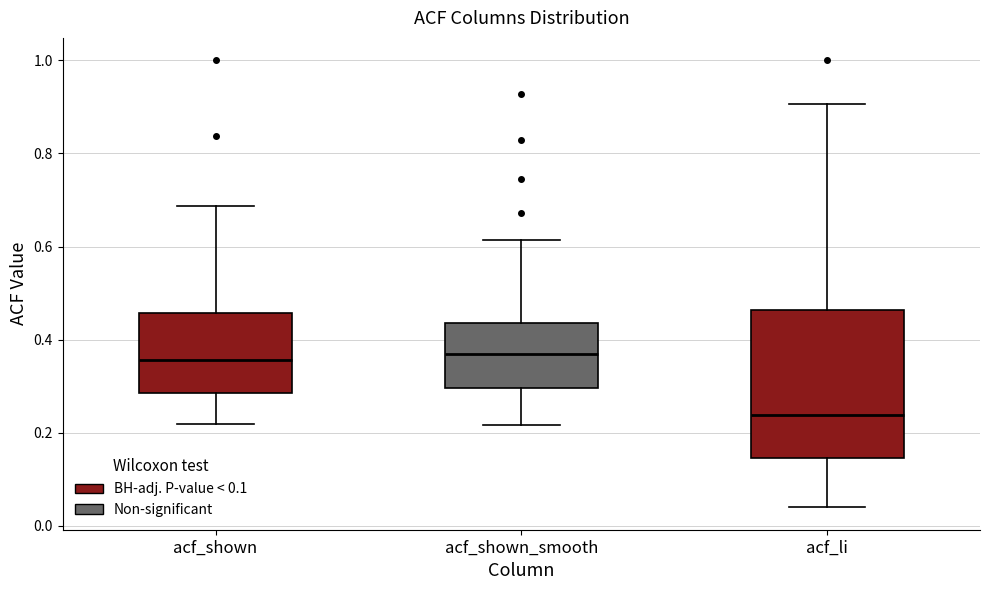

Reading left to right, read every box against the y-axis: the position of its median line, the range the box covers, and the ends of its whiskers. The values are not printed on the chart, so give them approximately, as read against the axis.

acf_shown: median 0.36, box 0.28 to 0.46, whiskers 0.22 to 0.68
acf_shown_smooth: median 0.36, box 0.30 to 0.44, whiskers 0.22 to 0.62
acf_li: median 0.24, box 0.14 to 0.46, whiskers 0.04 to 0.90